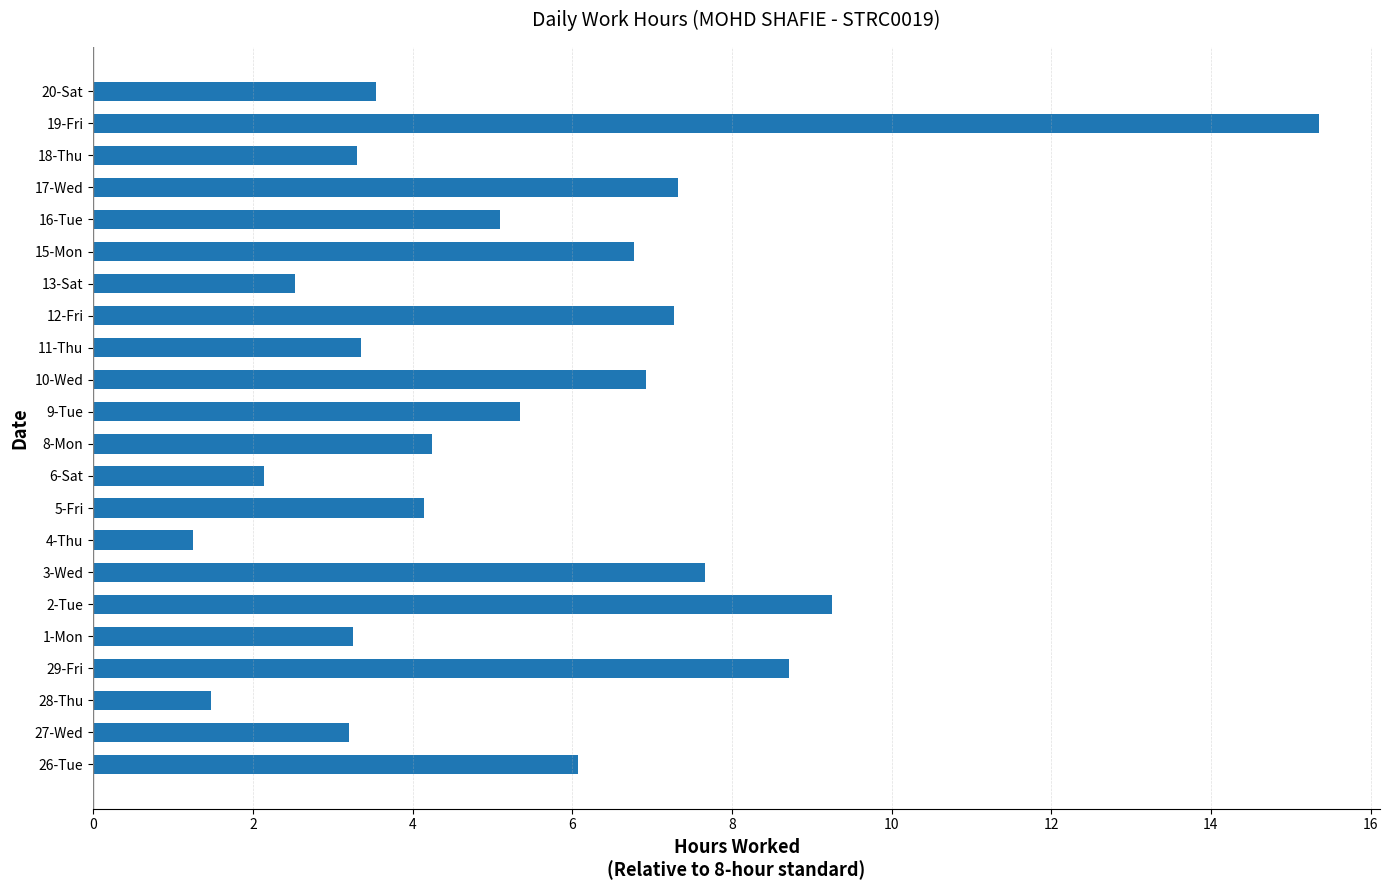

Which label corresponds to the largest value in the chart?

19-Fri